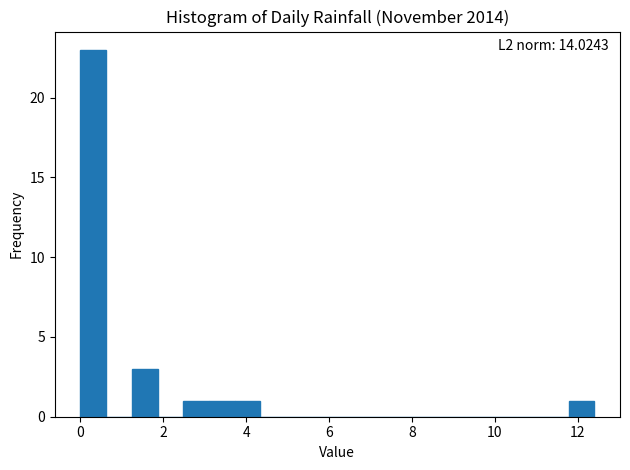

Around what value on the x-axis is the tallest bar? Give the approximate position of its centre, as read against the axis.

0.4